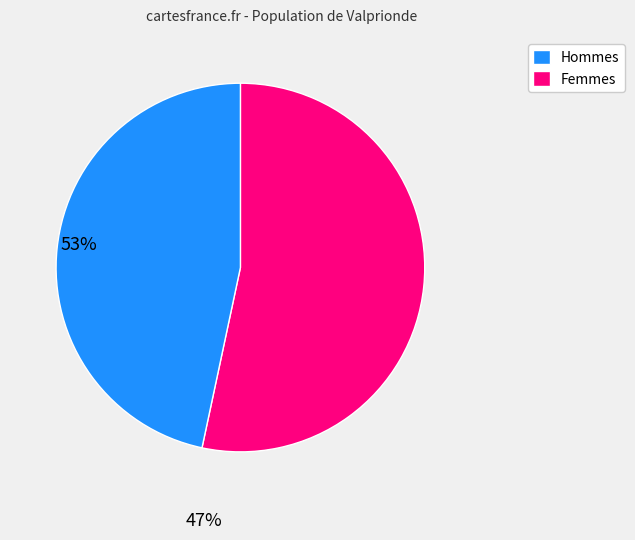

How many segments does this pie chart have?

2